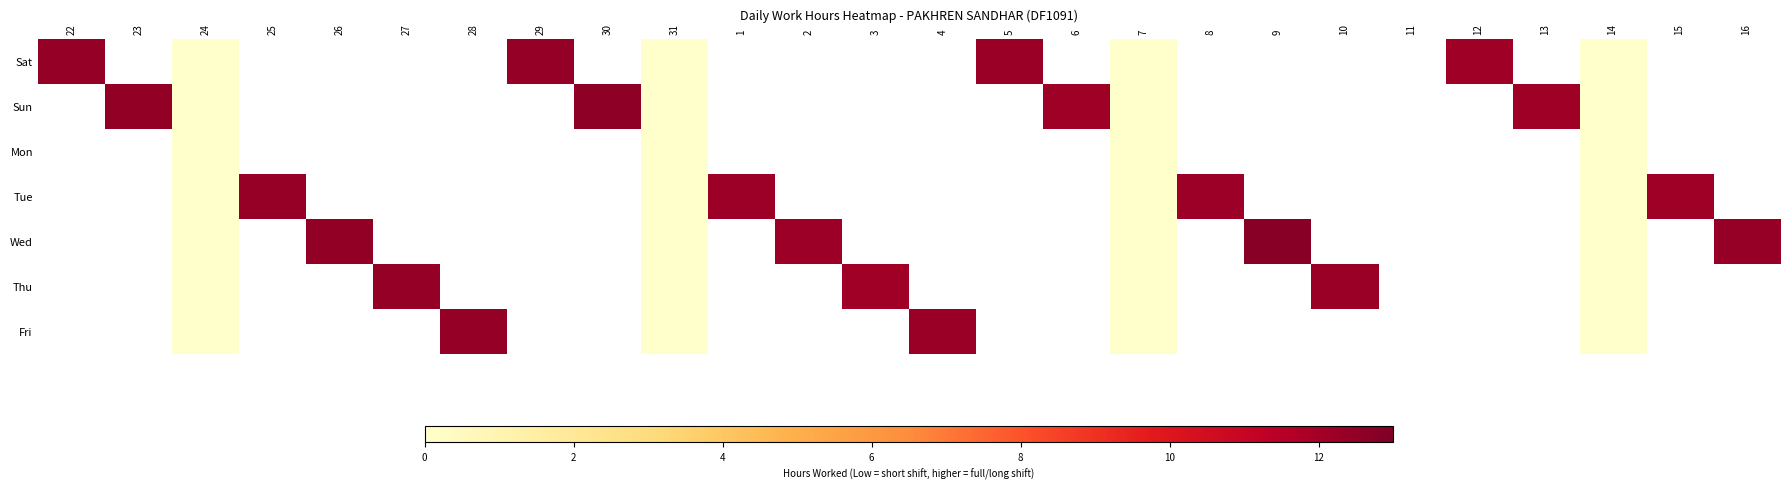

The Sat series shows 12.4 at 22. True or false?

True